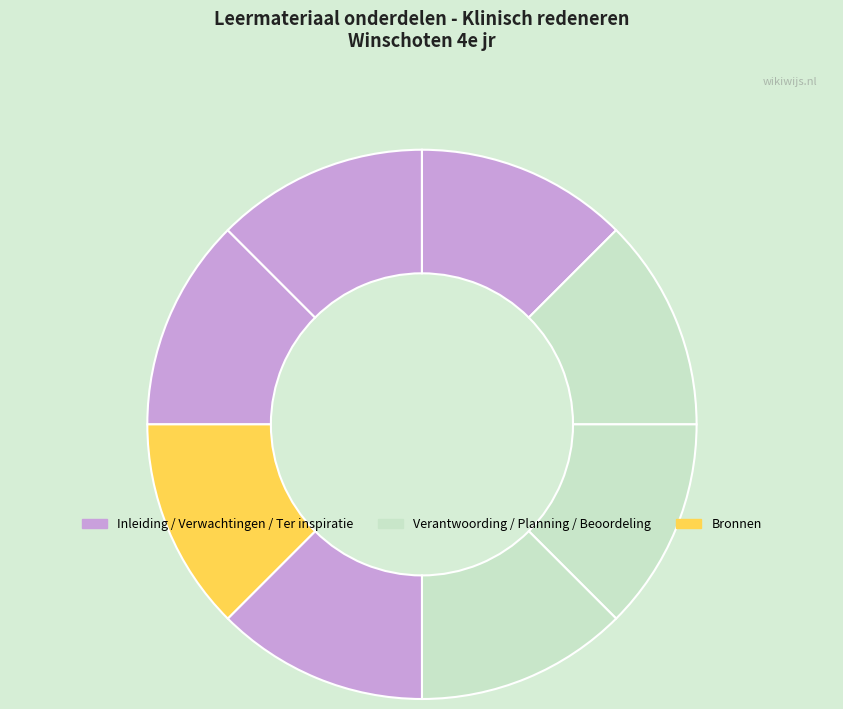

Is there any slice that represents more than half of the pie?

No